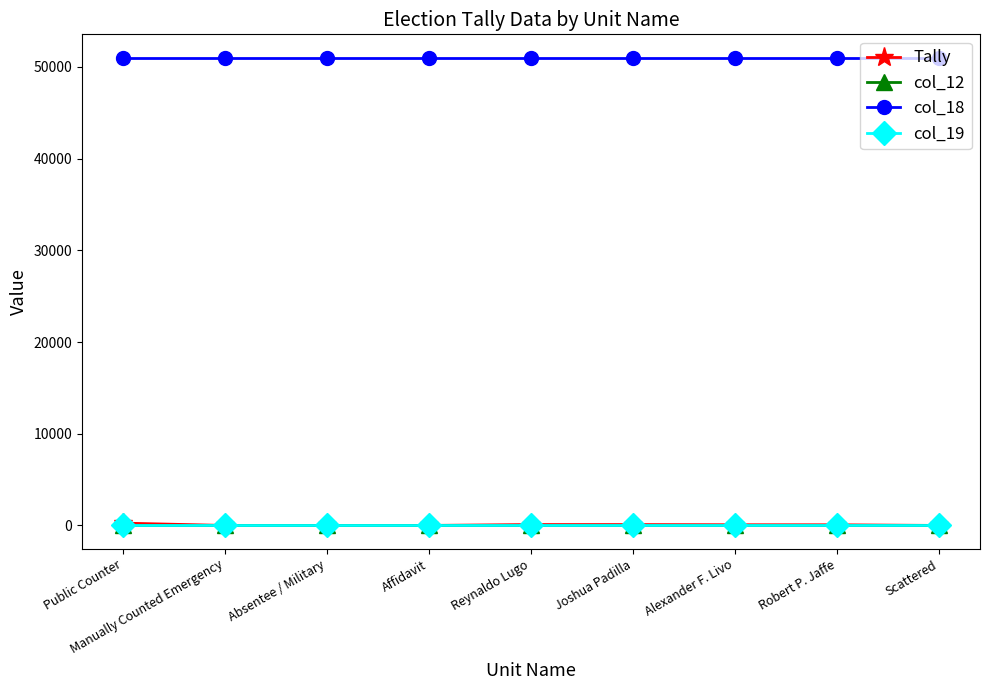

What is the total value across all series at Scattered?

51025